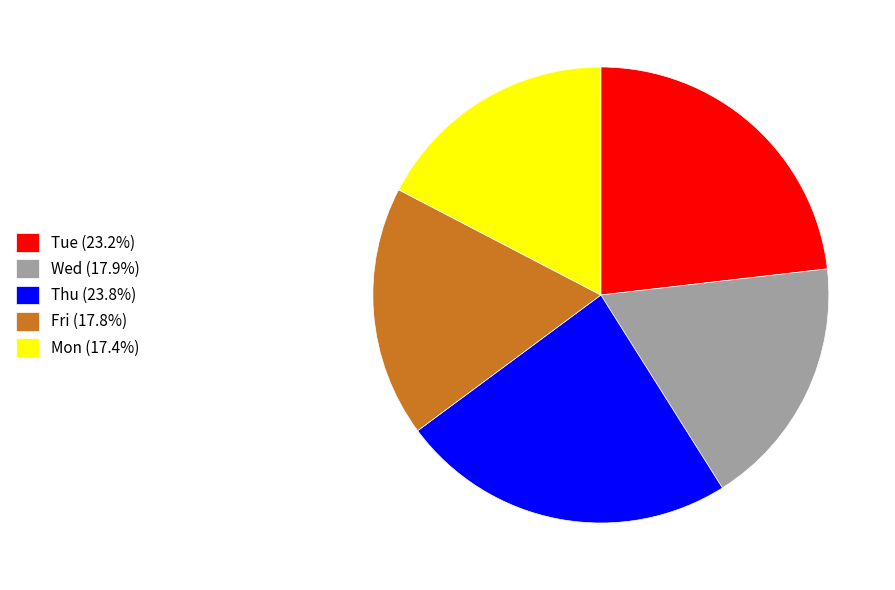

Is the sum of Mon (17.4%) and Thu (23.8%) greater than half?

No